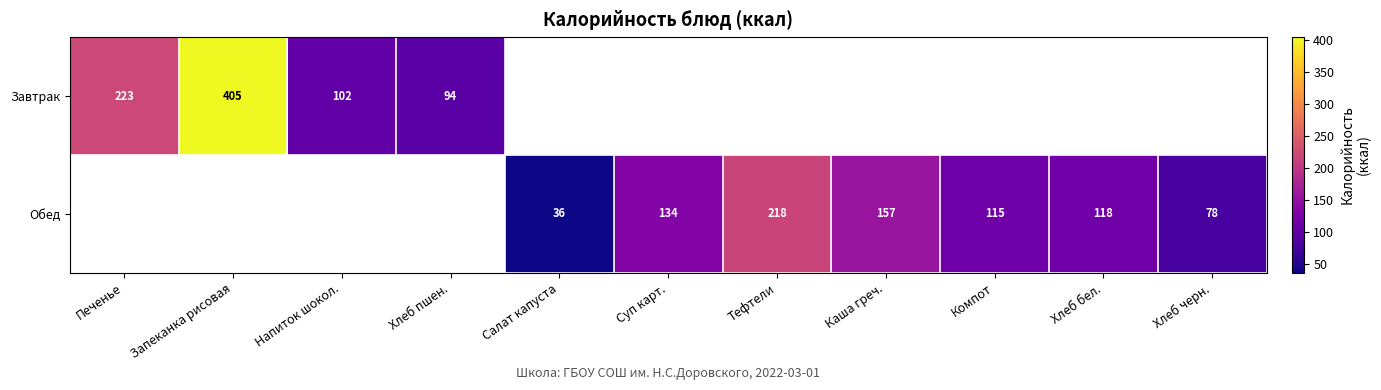

The value of Обед at Хлеб бел. is 118. True or false?

True